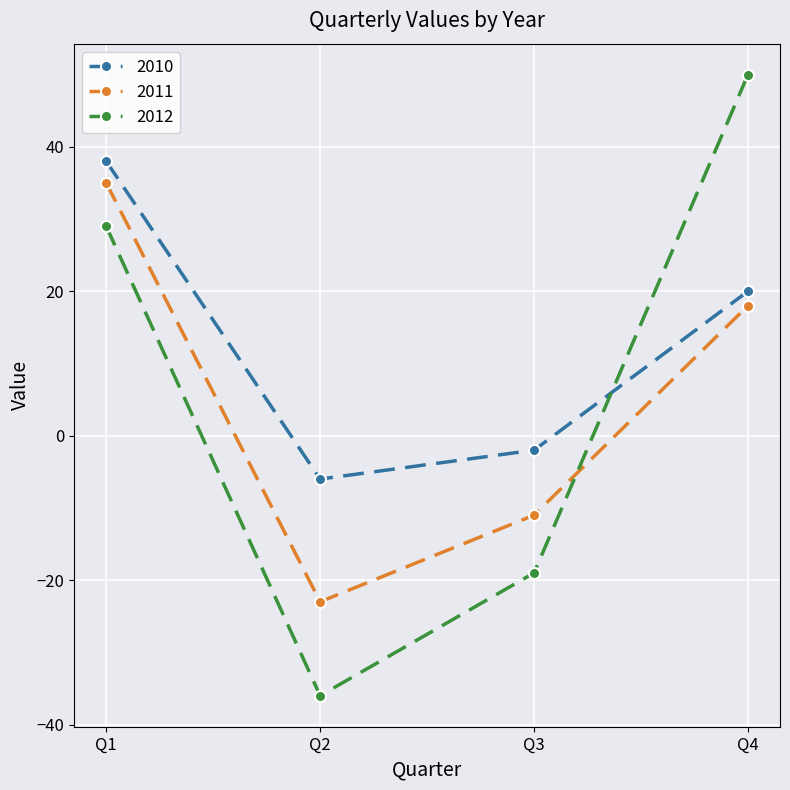

List the series in order of their overall mean, lowest first.

2011, 2012, 2010